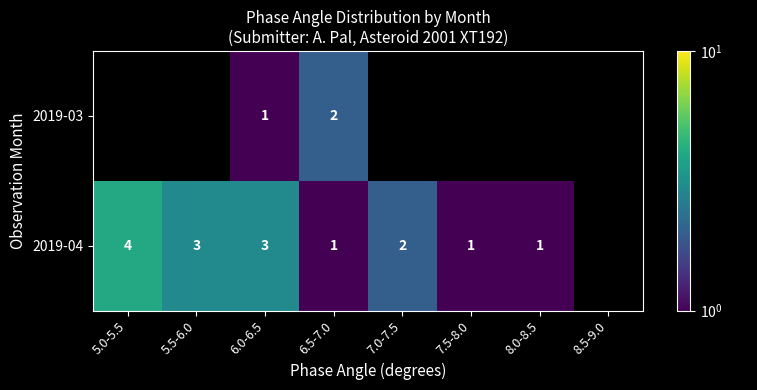

At 6.5-7.0, list the series in order from smallest to largest.

2019-04, 2019-03